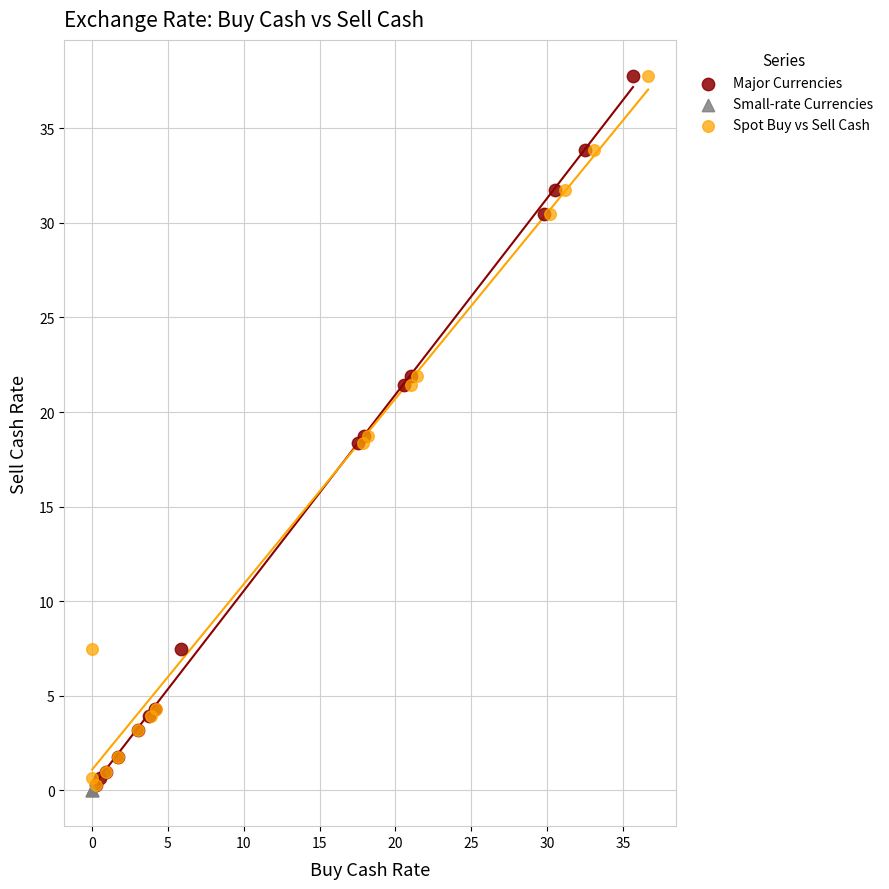

What are all the series names shown in the legend?

Major Currencies, Small-rate Currencies, Spot Buy vs Sell Cash